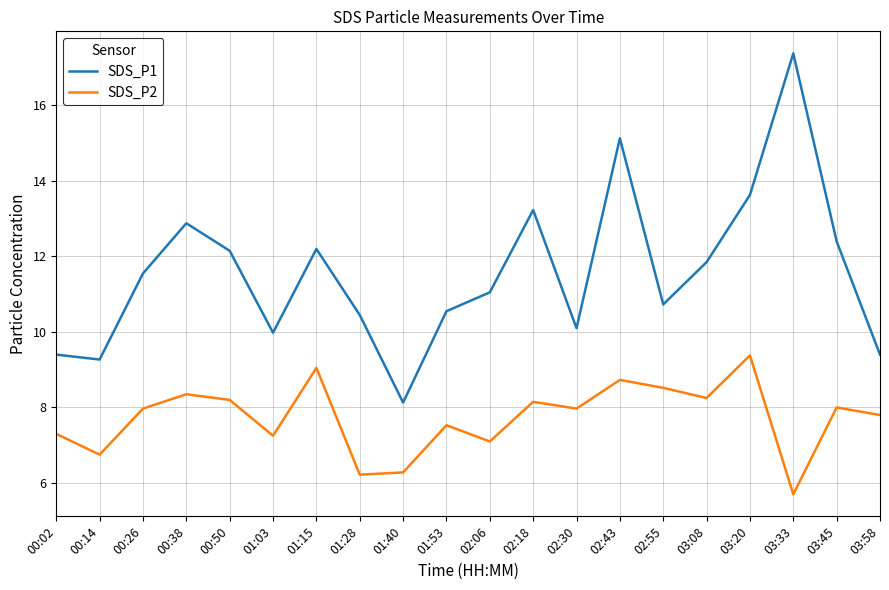

True or false: SDS_P1 and SDS_P2 intersect in this chart.

False